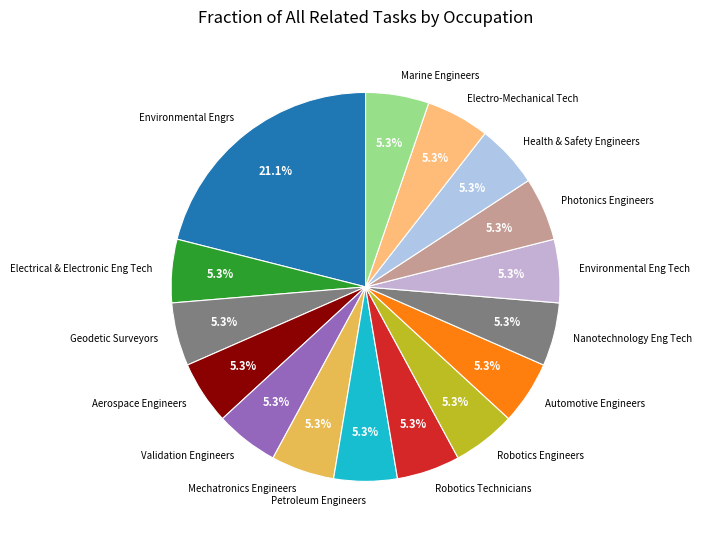

To the nearest percent, what is the combined percentage of Aerospace Engineers and Robotics Engineers?

11%